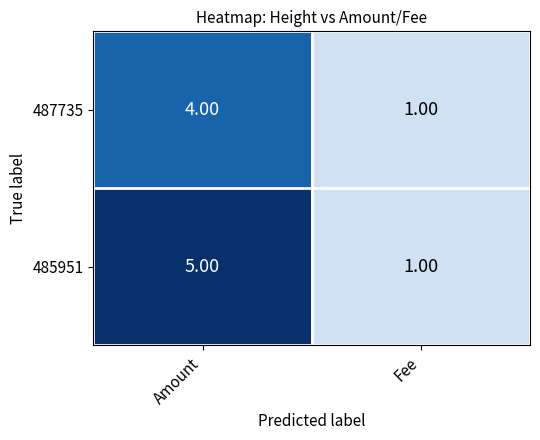

What is the difference between the 485951 values at Fee and Amount?

4